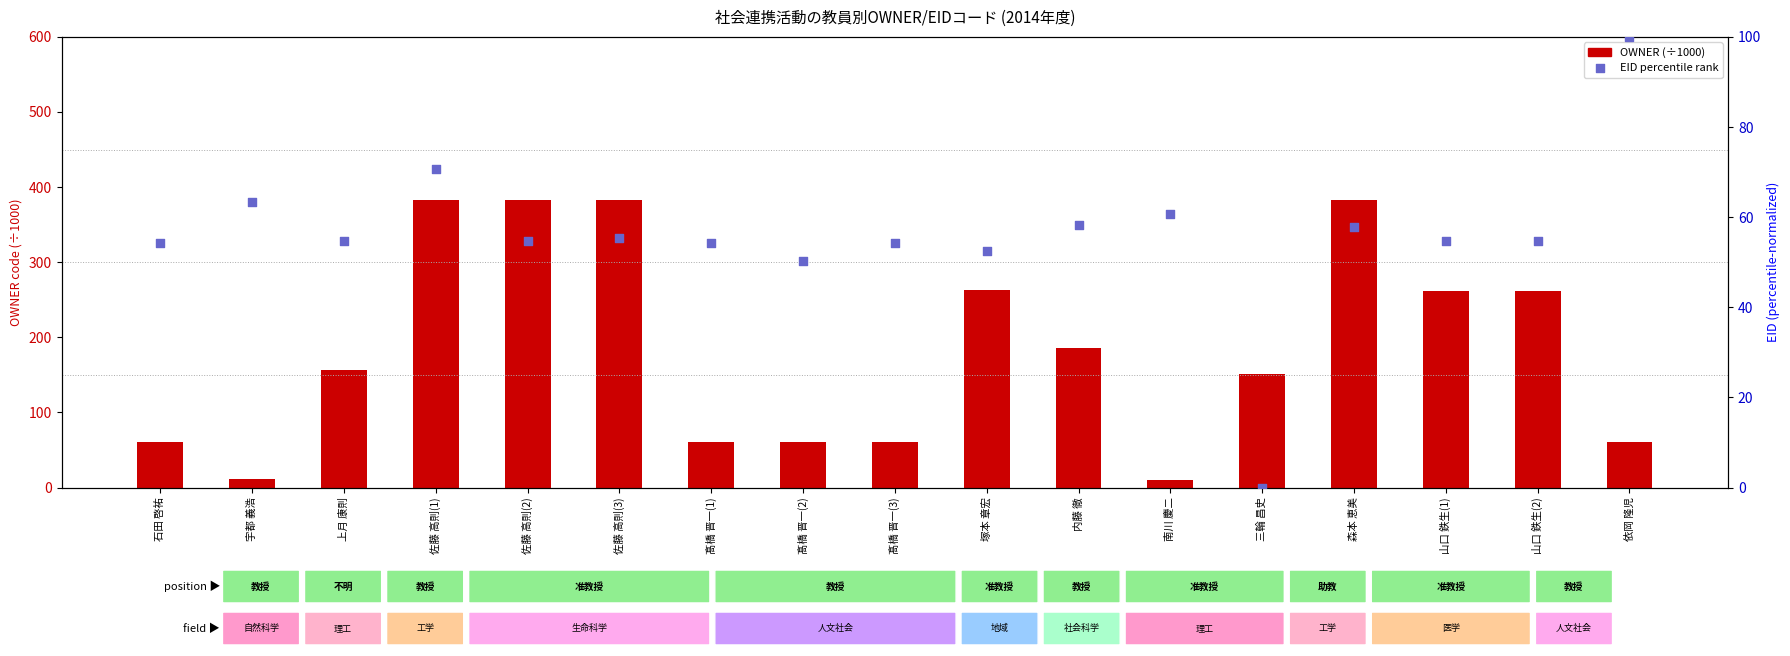

Which series has the largest total across all categories?

OWNER (÷1000)